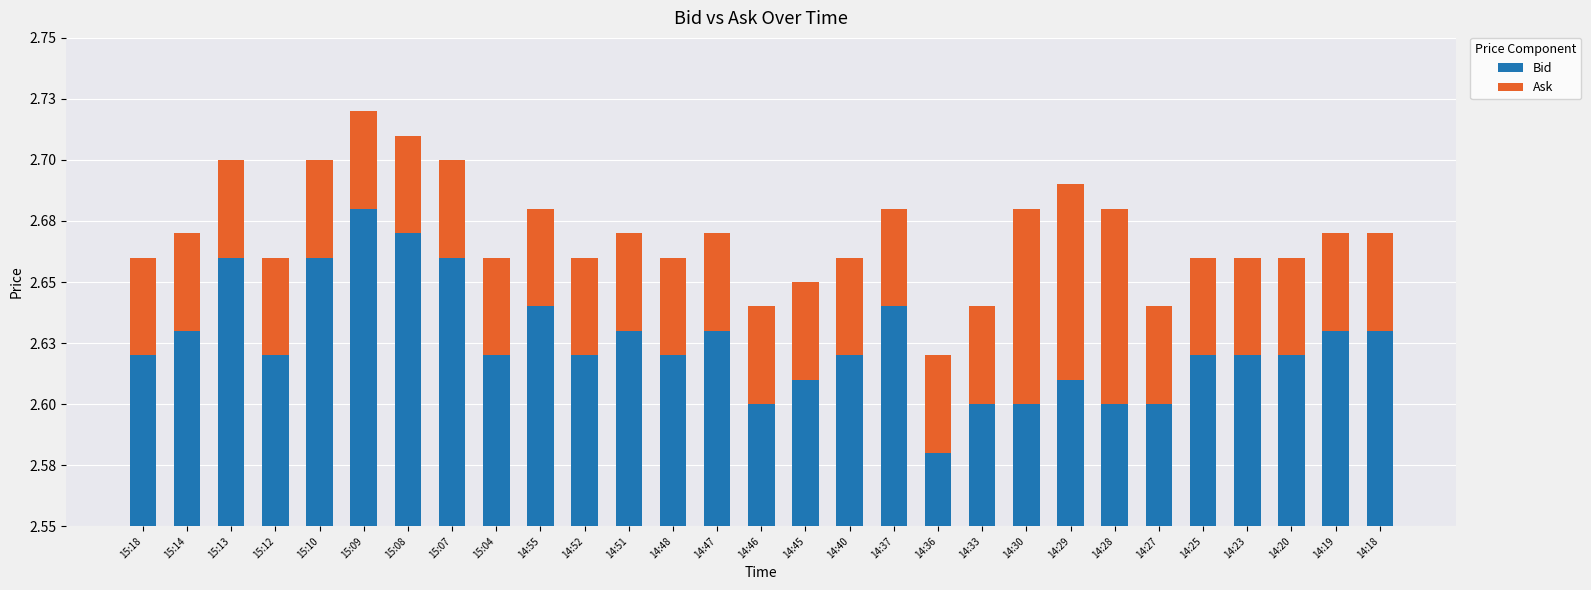

What is the label of the 19th bar from the left?

14:36